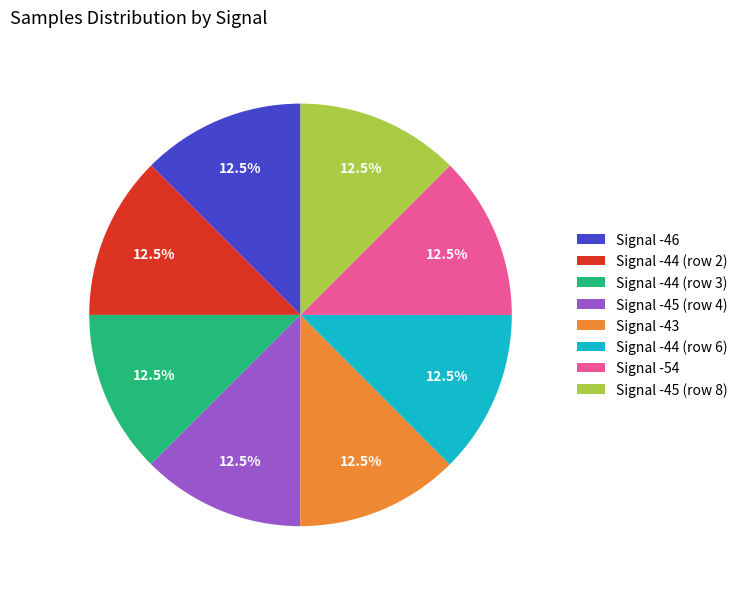

Is there any slice that represents more than half of the pie?

No